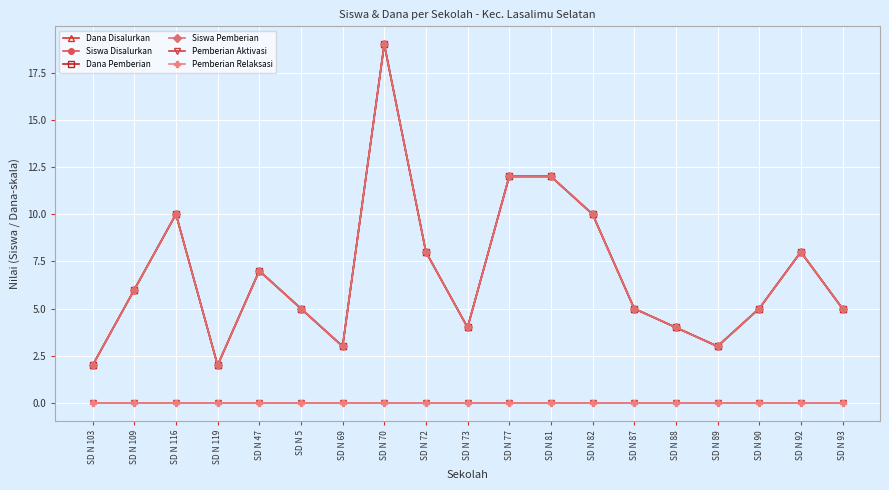

How many lines are shown in the chart?

6